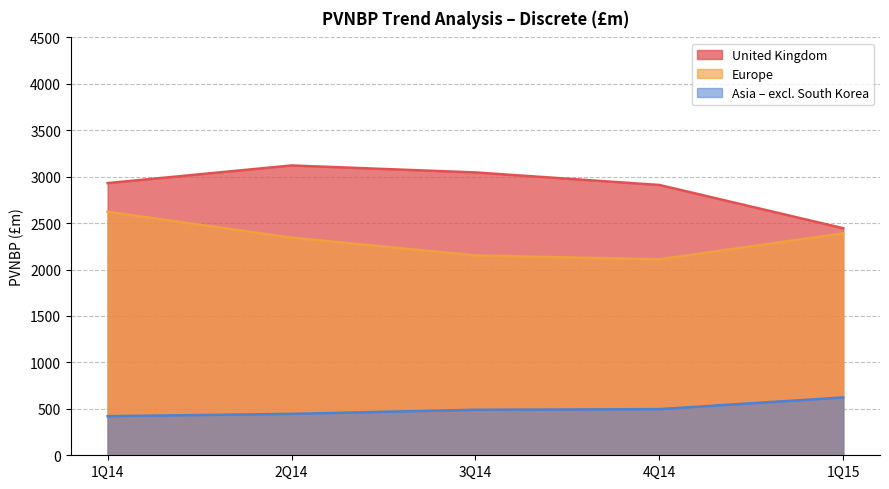

Which category has the lowest value across all series?

1Q14